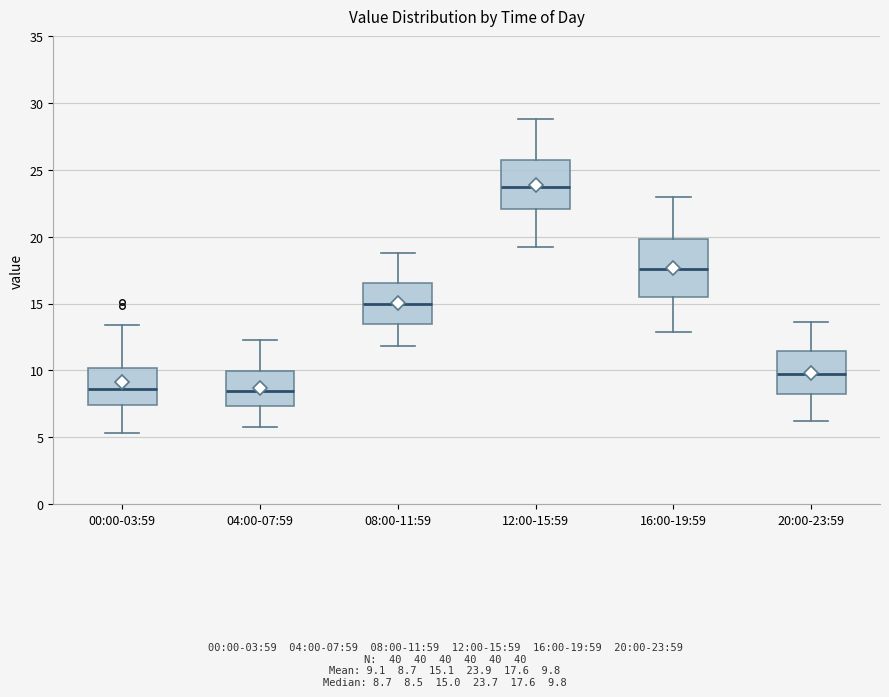

Reading left to right, read every box against the y-axis: the position of its median line, the range the box covers, and the ends of its whiskers. The values are not printed on the chart, so give them approximately, as read against the axis.

00:00-03:59: median 8.5, box 7.5 to 10.0, whiskers 5.5 to 13.5
04:00-07:59: median 8.5, box 7.5 to 10.0, whiskers 6.0 to 12.5
08:00-11:59: median 15.0, box 13.5 to 16.5, whiskers 12.0 to 19.0
12:00-15:59: median 23.5, box 22.0 to 25.5, whiskers 19.0 to 29.0
16:00-19:59: median 17.5, box 15.5 to 20.0, whiskers 13.0 to 23.0
20:00-23:59: median 10.0, box 8.5 to 11.5, whiskers 6.0 to 13.5